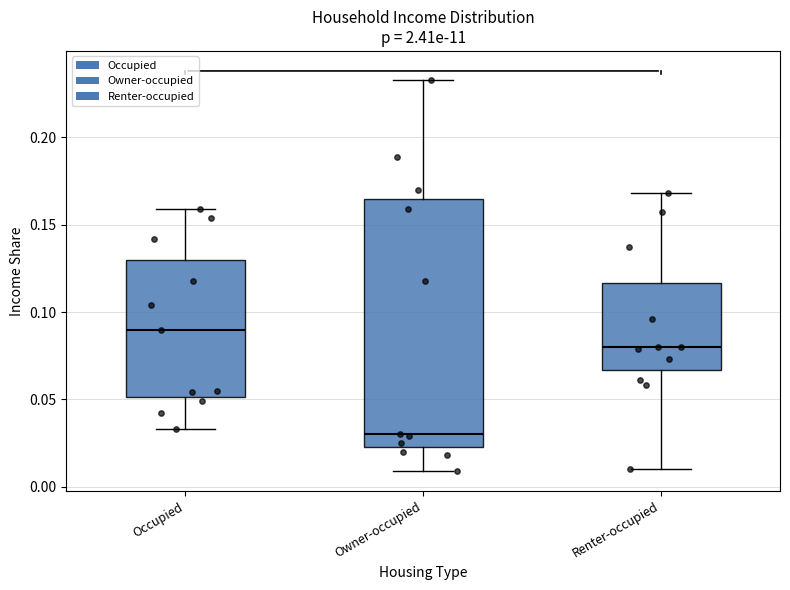

Which box has the lowest median line?

Owner-occupied